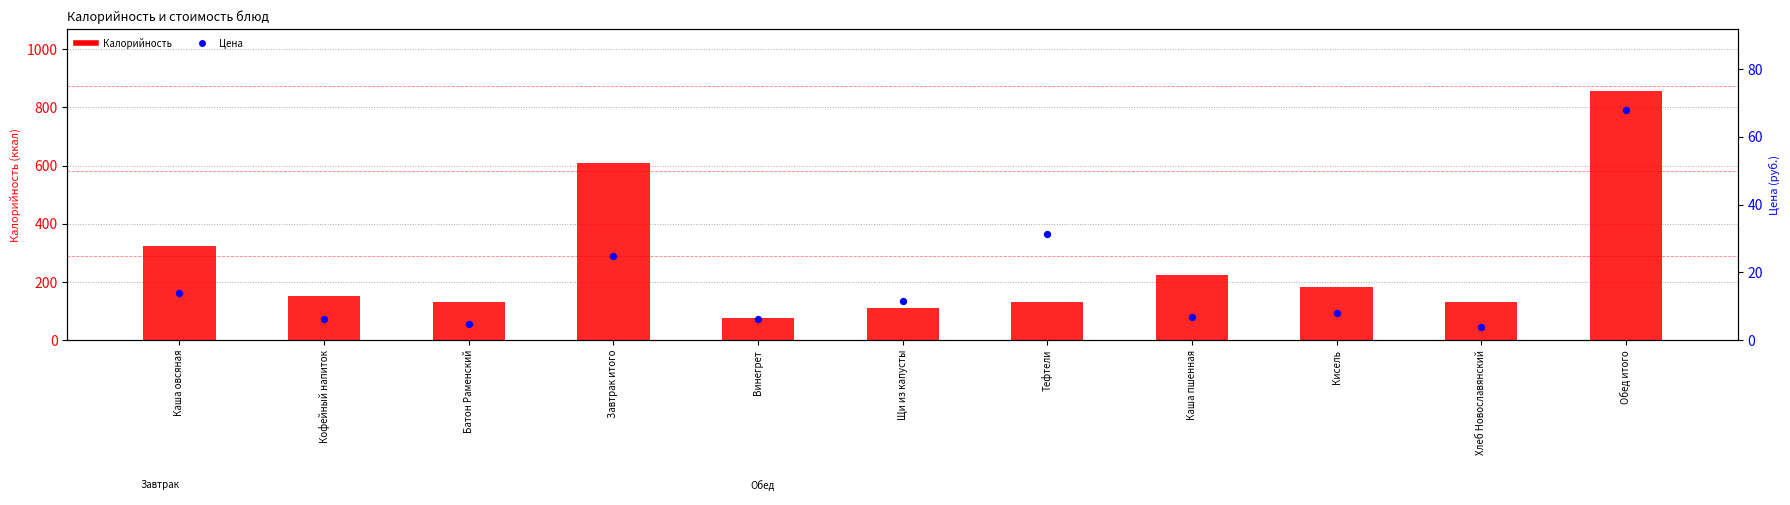

At how many categories does at least one series exceed 475?

2